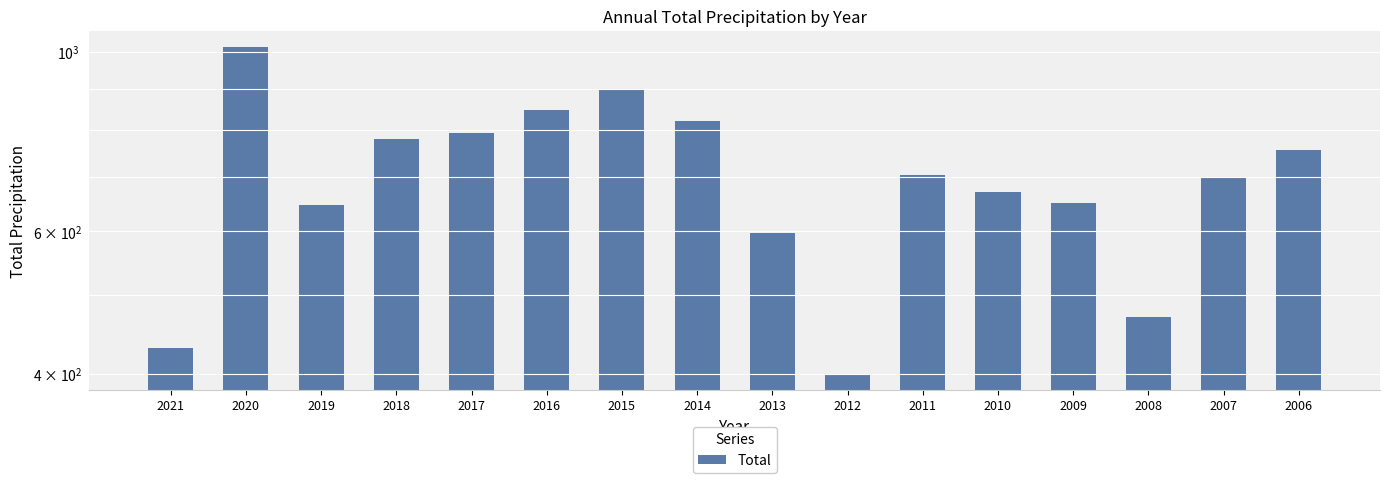

What is the difference between the values at 2010 and 2020?

342